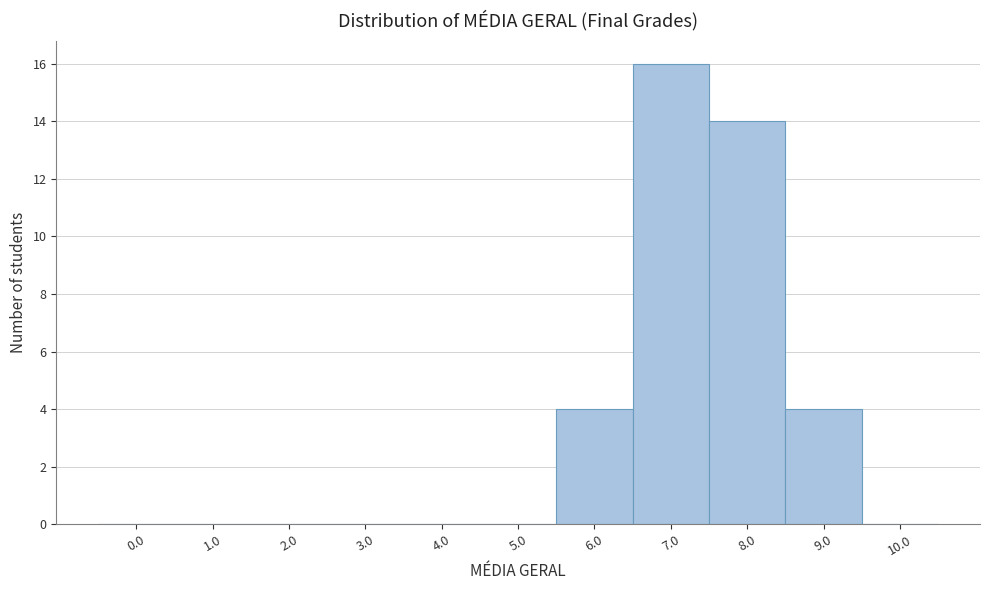

Reading right to left, list all the values displayed in this chart.

10.0=0	9.0=4	8.0=14	7.0=16	6.0=4	5.0=0	4.0=0	3.0=0	2.0=0	1.0=0	0.0=0